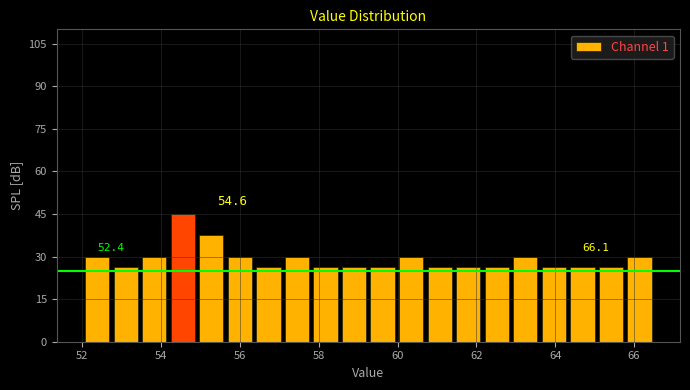

Read against the x-axis, roughly where is the centre of the tallest bar?

54.6